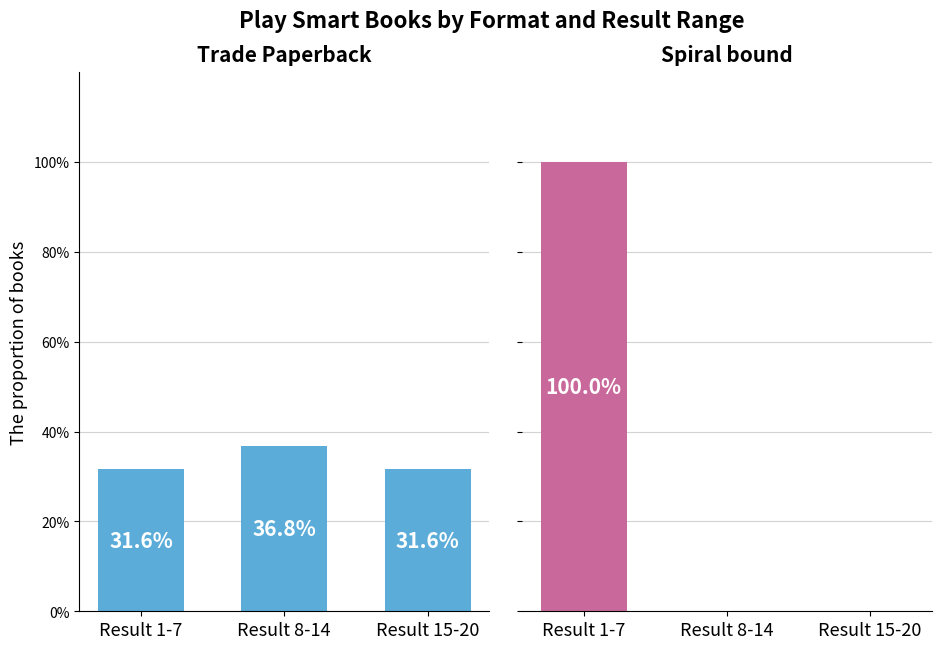

At which label is Spiral bound closest to 50?

Result 1-7